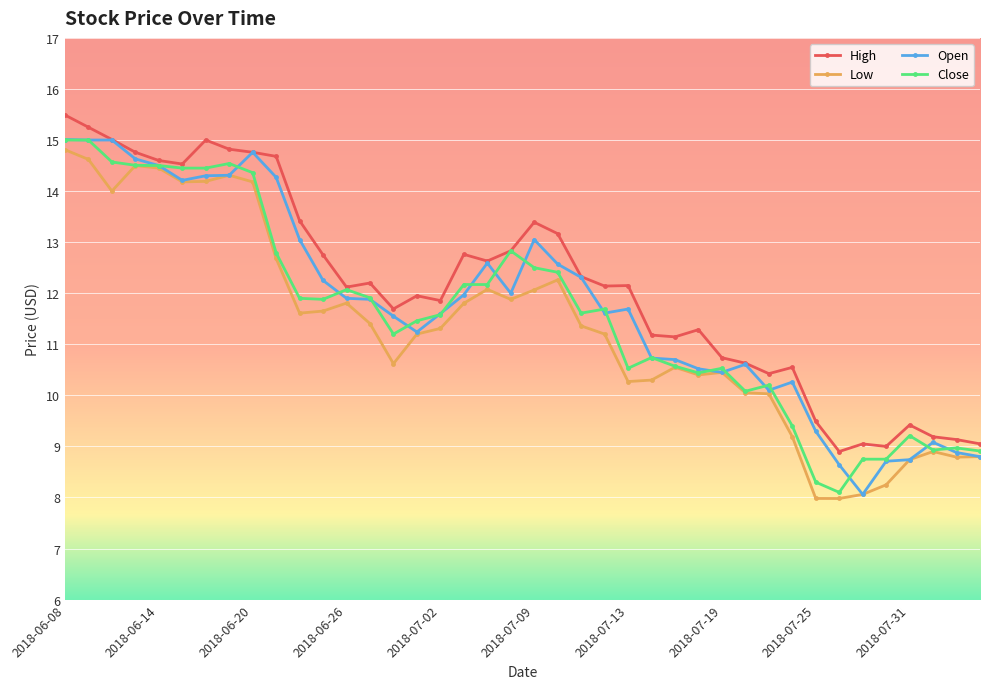

What is the value of the High point at the 11th from the left?

13.4